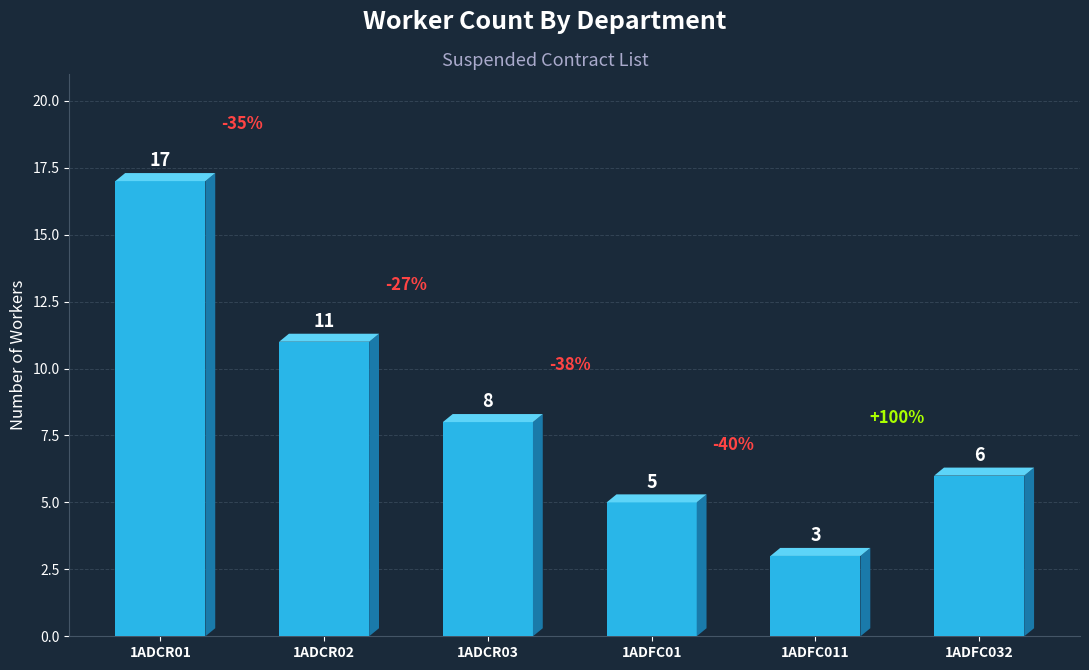

True or false: the data shows 5 at 1ADFC01.

True